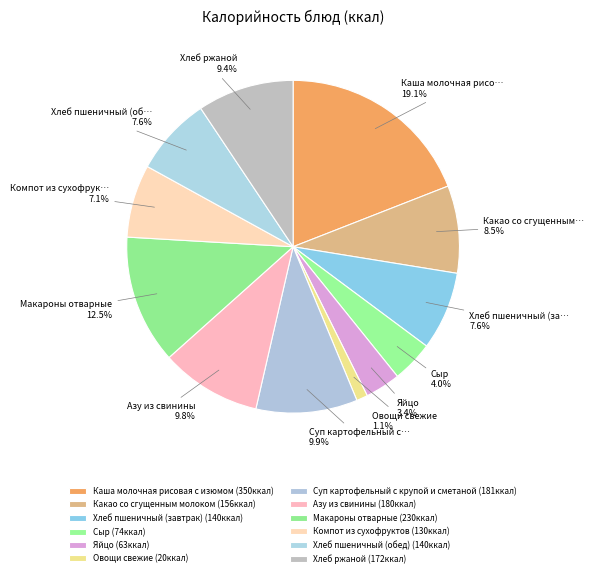

What is the largest slice in the pie chart?

Каша молочная рисовая с изюмом